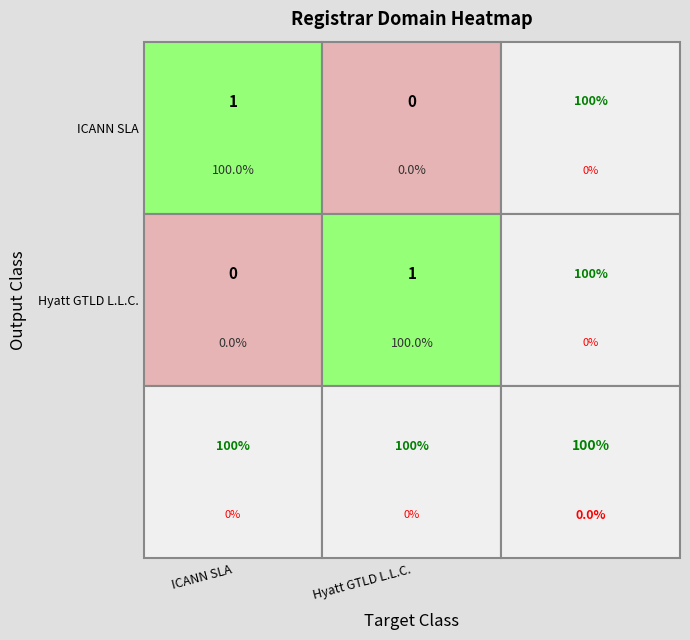

What is the maximum value shown in the chart?

1